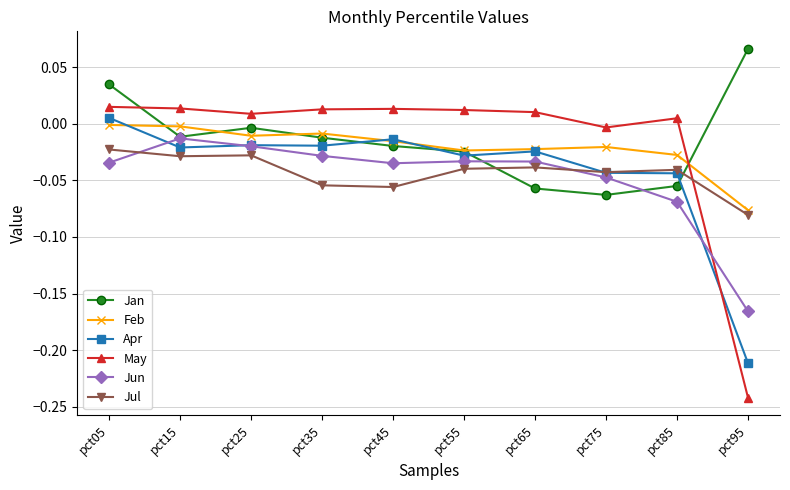

What is the difference between the maximum and minimum values in the May series?

0.3